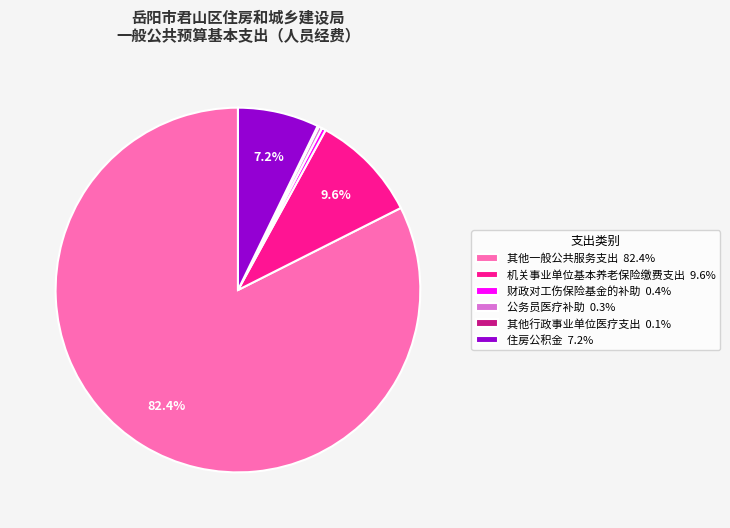

To the nearest percent, what portion does 机关事业单位基本养老保险缴费支出 represent?

10%